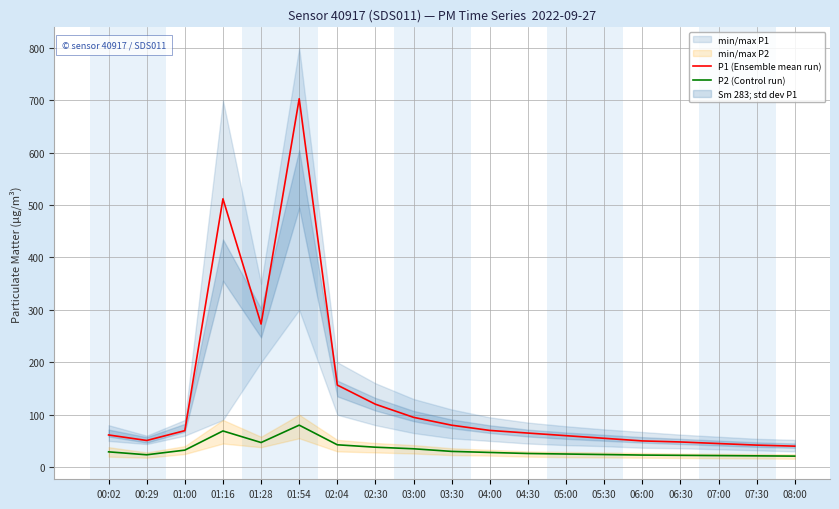

True or false: P2 (Control run) and P1 (Ensemble mean run) intersect in this chart.

False